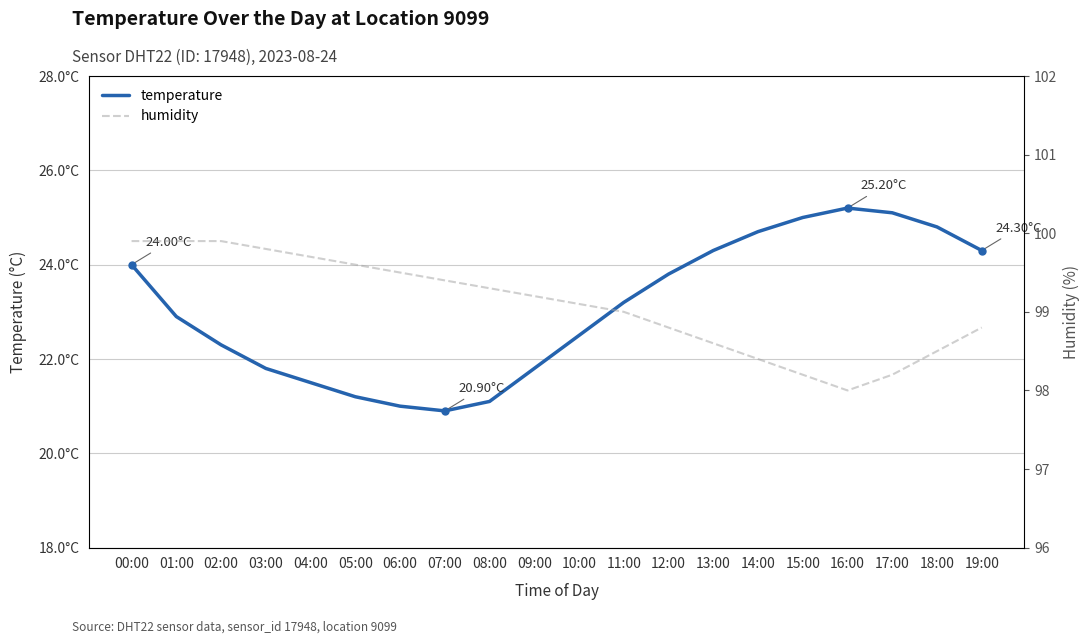

At which category does temperature reach its first local peak?

16:00